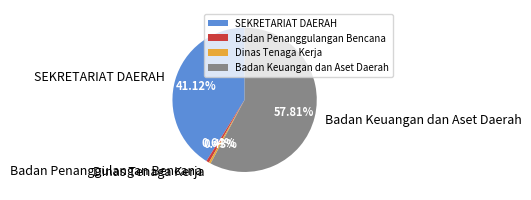

To the nearest percent, what is the difference between the largest and smallest slice percentages?

57%